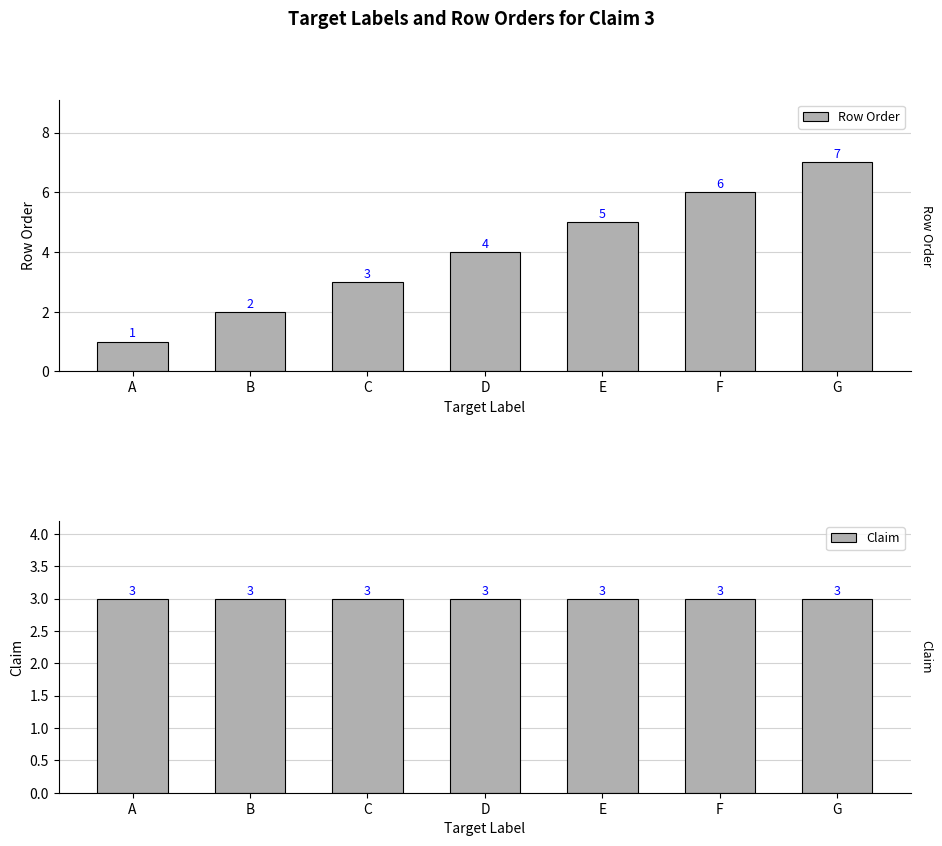

What is the value of the Claim bar at the 4th from the left?

3